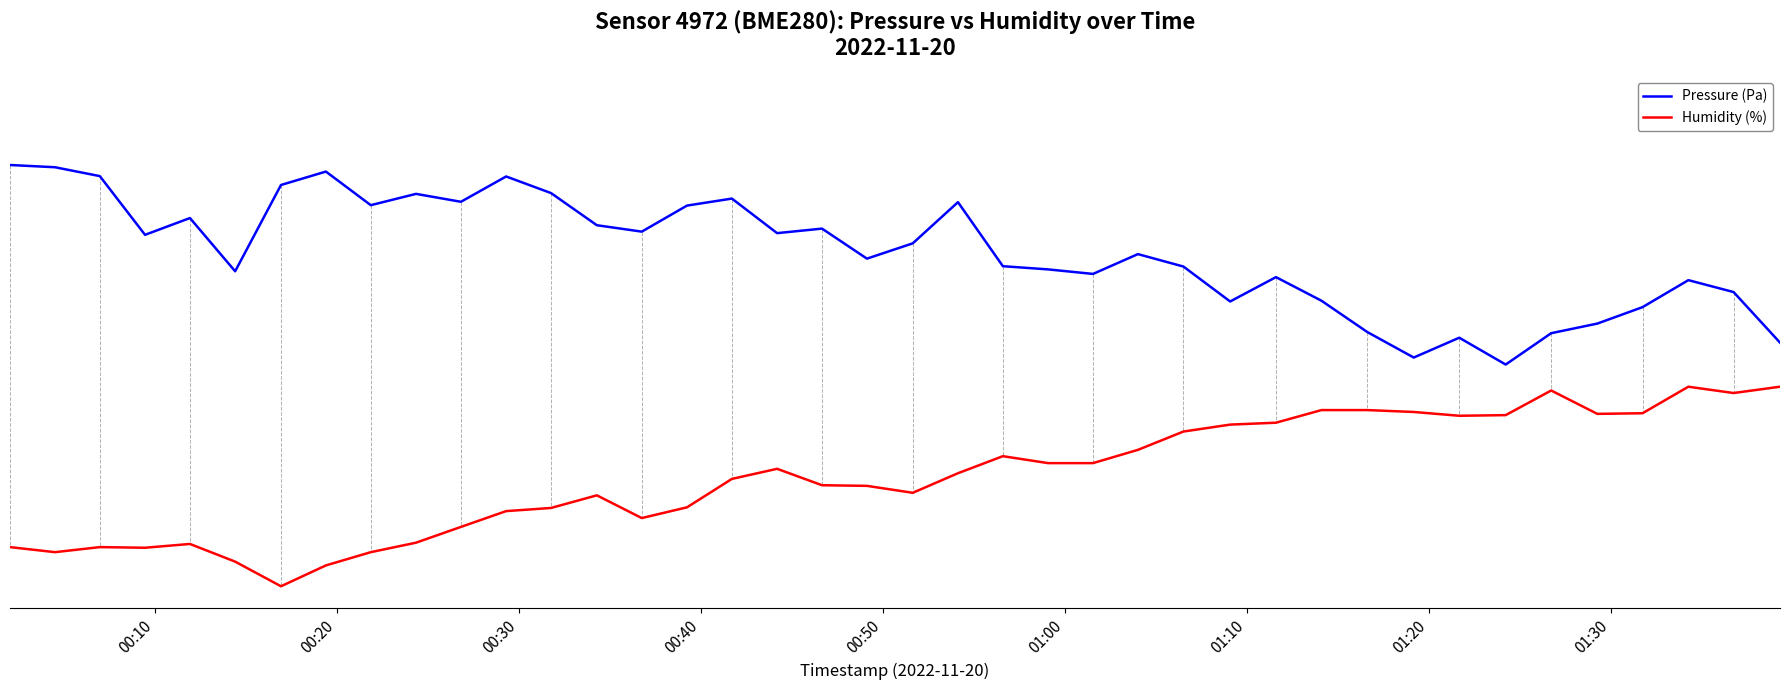

Does the chart have visible grid lines?

No